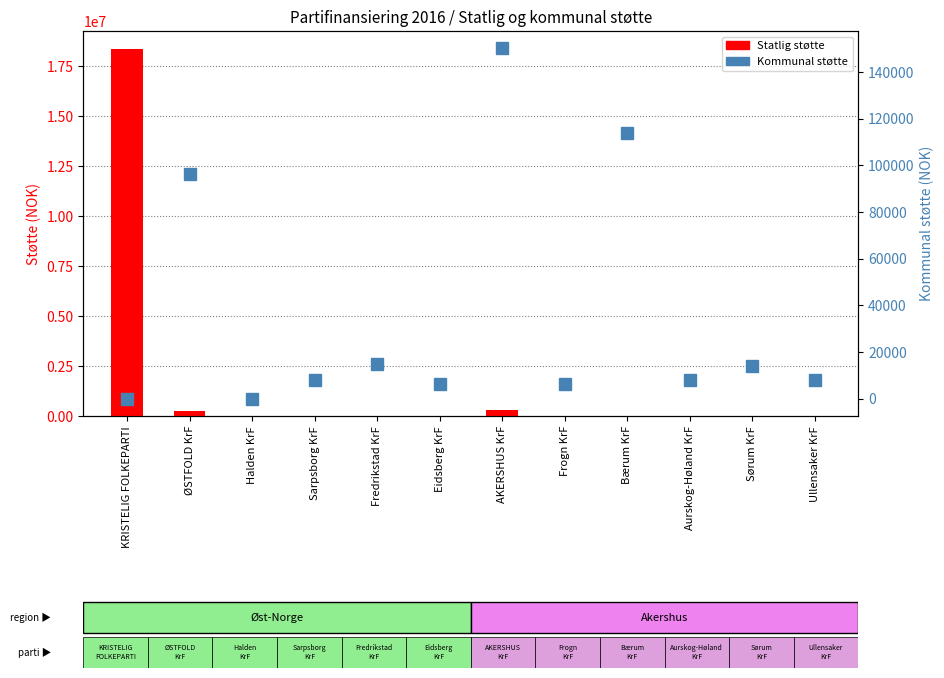

What is the difference between the second highest and minimum values in the Kommunal støtte series?

113764